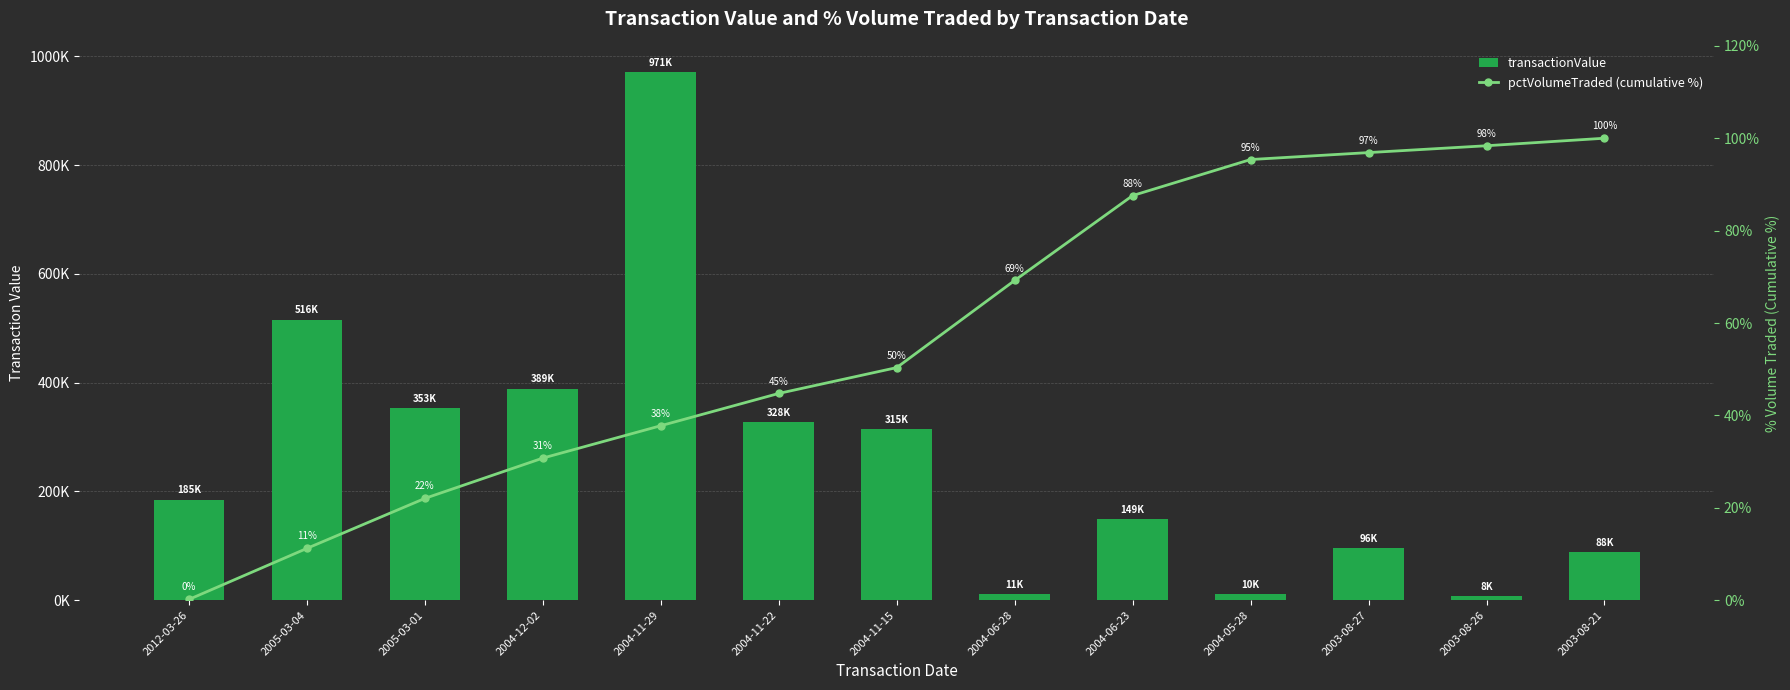

What value does the transactionValue series have at 2004-11-29?

970670.0